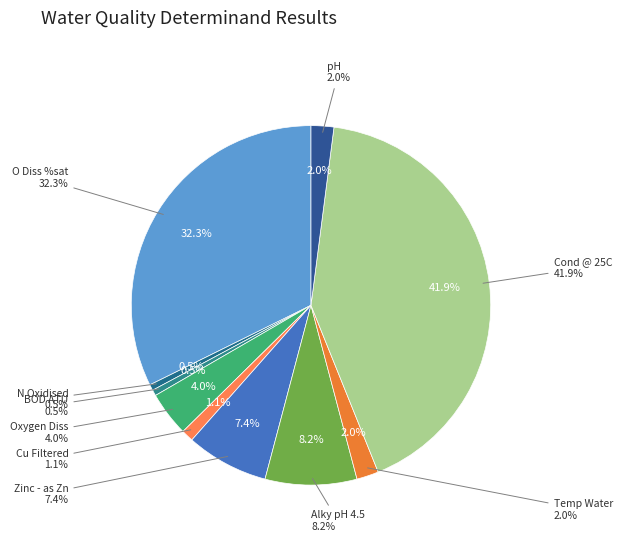

Does any single category account for the majority?

No